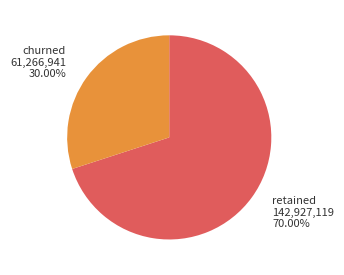

Which slice is the largest?

retained 142,927,119 70.00%